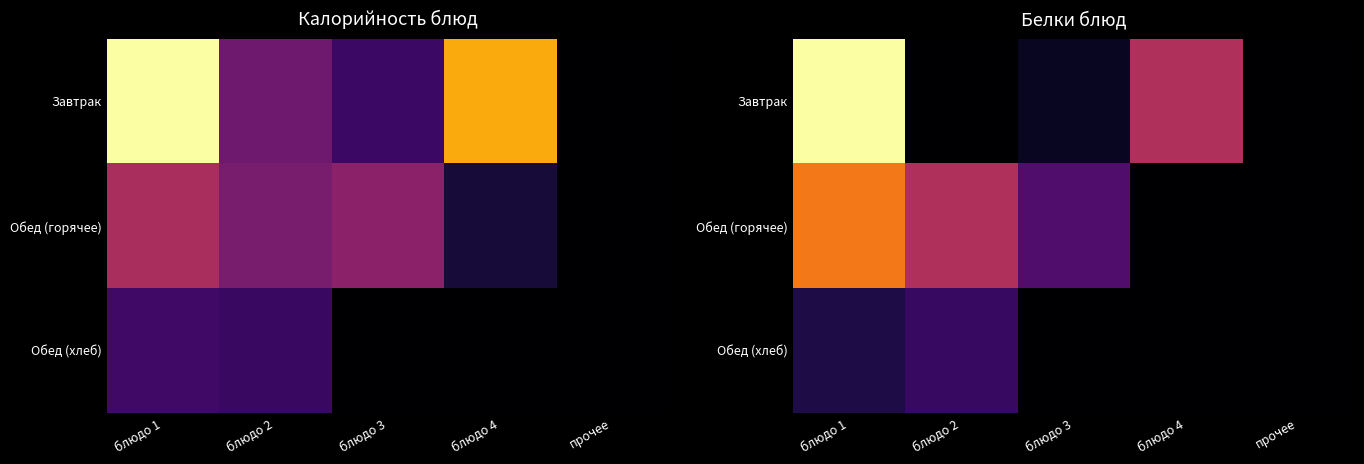

Which label corresponds to the largest value in the chart?

блюдо 1